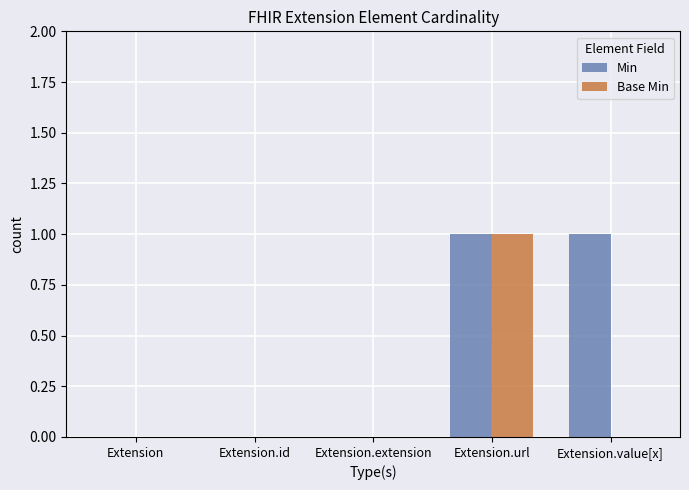

The value of Min at Extension.id is 0. True or false?

True